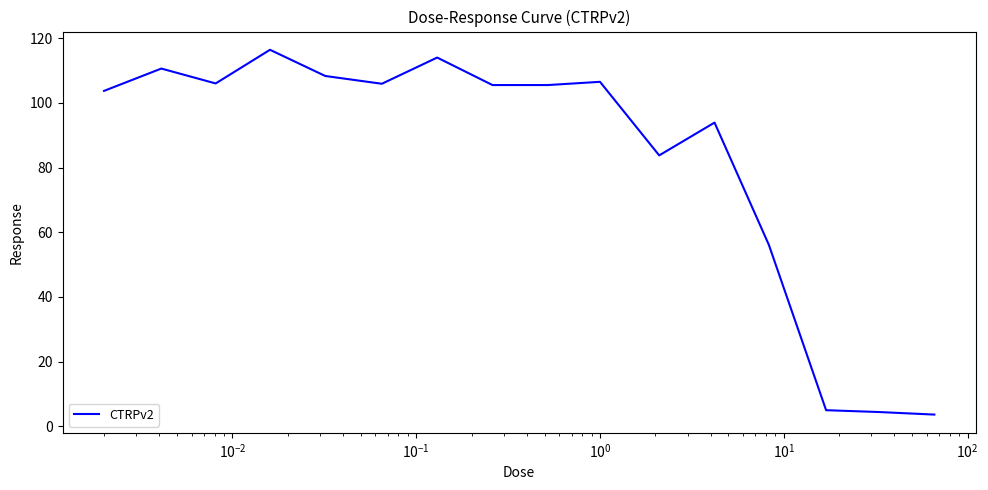

What is the difference between the maximum and minimum values?

112.8